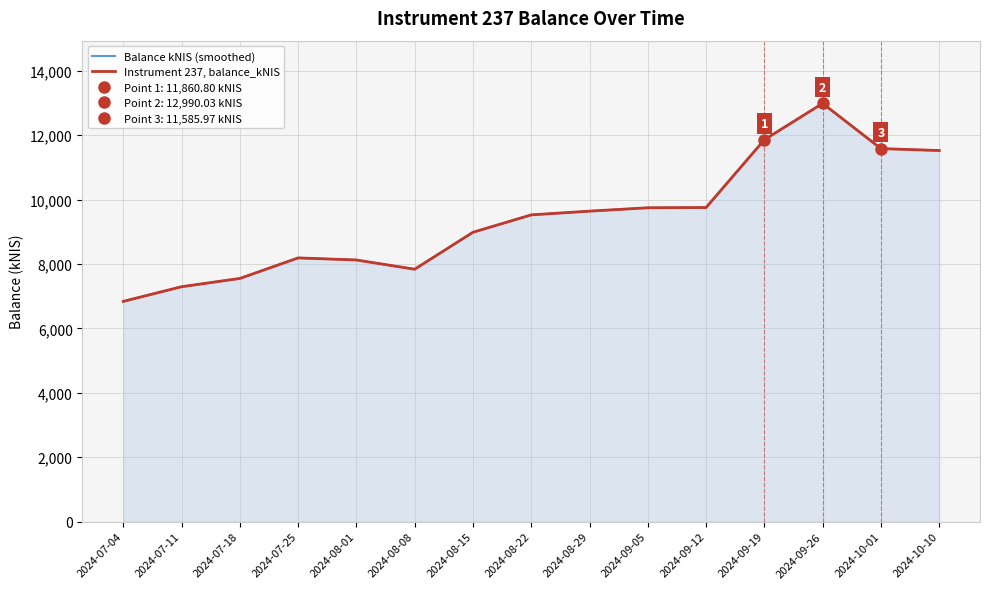

At which label is Balance kNIS (smoothed) closest to 9914?

2024-09-12